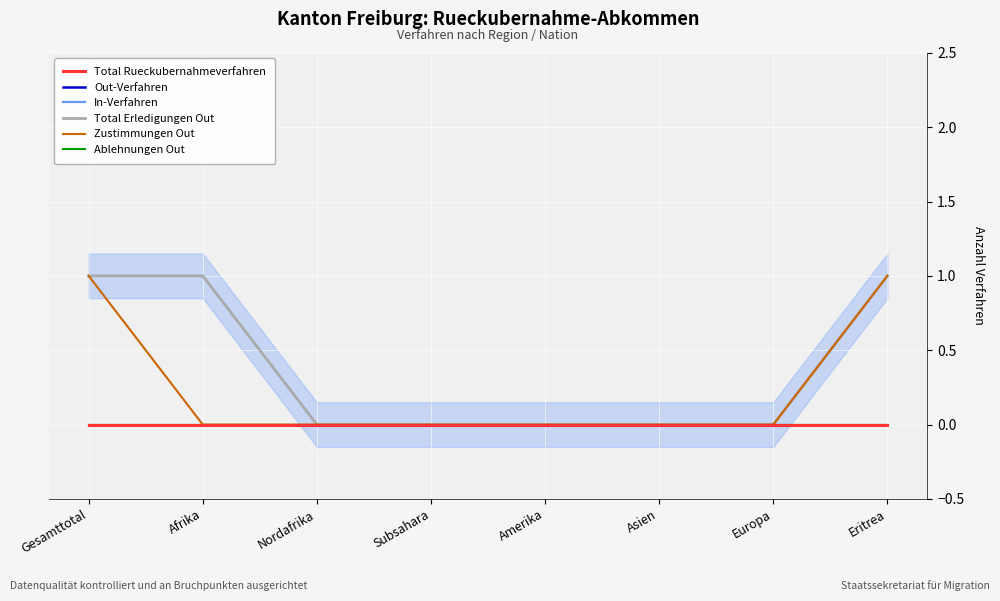

Which series has the largest total across all categories?

Total Erledigungen Out